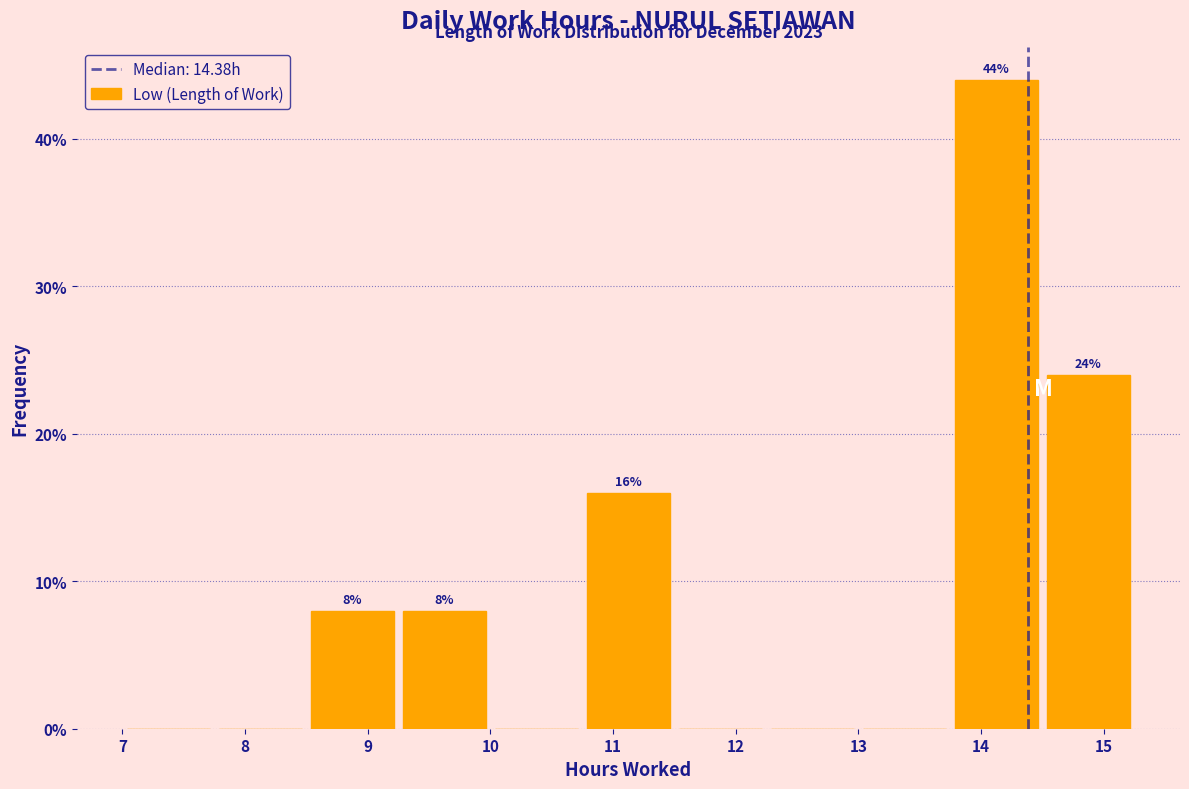

Which range on the x-axis has the tallest bar?

13.75 to 14.50